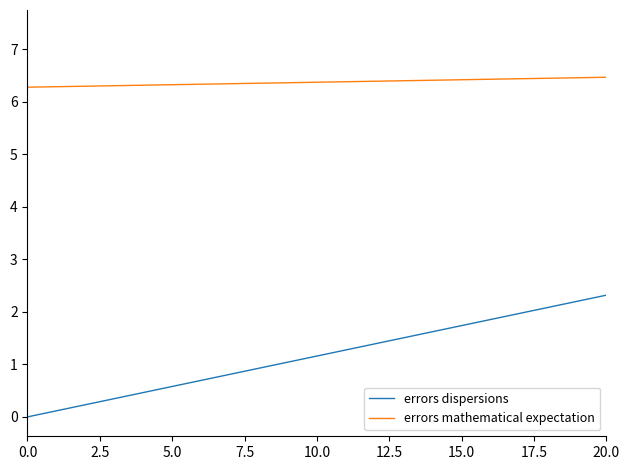

How many series are shown in this chart?

2